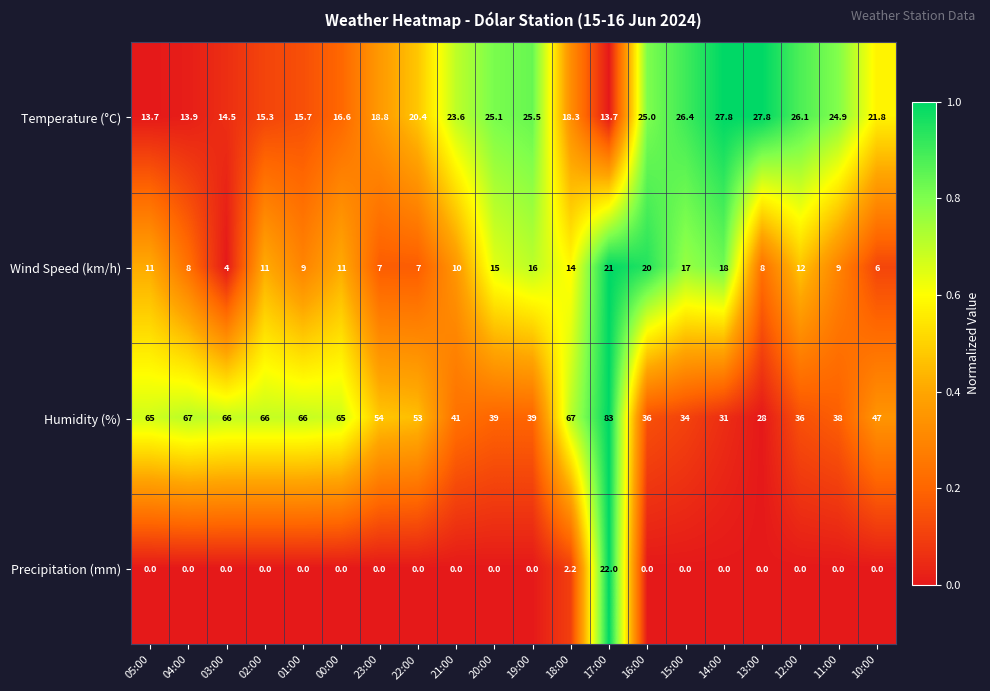

How many data points does each series have?

20